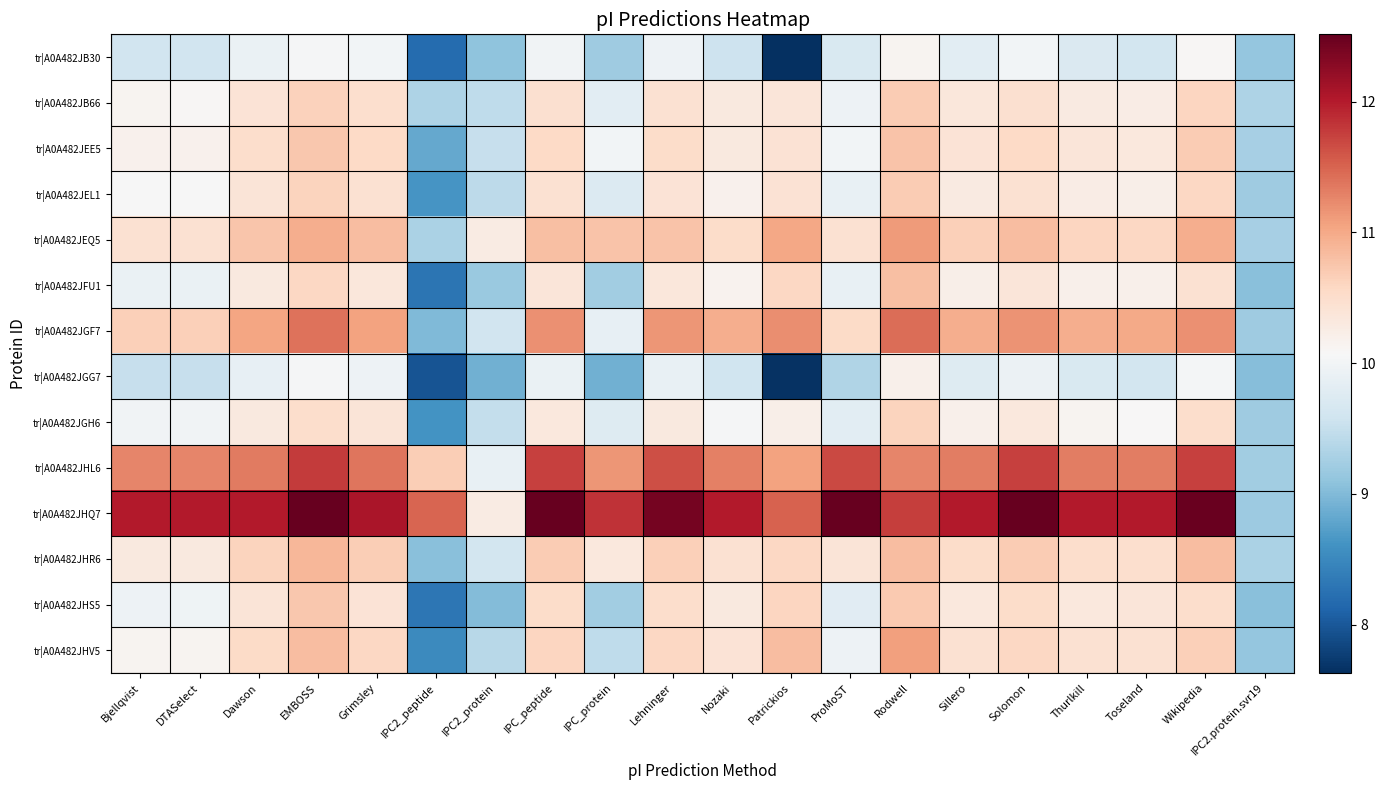

Reading left to right, what are all the values shown in this chart?

tr|A0A482JB30: Bjellqvist=9.6	DTASelect=9.6	Dawson=9.9	EMBOSS=10.0	Grimsley=10.0	IPC2_peptide=8.2	IPC2_protein=9.1	IPC_peptide=10.0	IPC_protein=9.2	Lehninger=10.0	Nozaki=9.6	Patrickios=7.6	ProMoST=9.7	Rodwell=10.1	Sillero=9.8	Solomon=10.0	Thurlkill=9.7	Toseland=9.6	Wikipedia=10.1	IPC2.protein.svr19=9.1
tr|A0A482JB66: Bjellqvist=10.1	DTASelect=10.1	Dawson=10.4	EMBOSS=10.6	Grimsley=10.5	IPC2_peptide=9.3	IPC2_protein=9.5	IPC_peptide=10.5	IPC_protein=9.8	Lehninger=10.4	Nozaki=10.3	Patrickios=10.4	ProMoST=9.9	Rodwell=10.7	Sillero=10.3	Solomon=10.5	Thurlkill=10.3	Toseland=10.2	Wikipedia=10.6	IPC2.protein.svr19=9.3
tr|A0A482JEE5: Bjellqvist=10.2	DTASelect=10.2	Dawson=10.5	EMBOSS=10.7	Grimsley=10.6	IPC2_peptide=8.8	IPC2_protein=9.5	IPC_peptide=10.6	IPC_protein=10.0	Lehninger=10.5	Nozaki=10.3	Patrickios=10.4	ProMoST=10.0	Rodwell=10.8	Sillero=10.4	Solomon=10.6	Thurlkill=10.4	Toseland=10.3	Wikipedia=10.7	IPC2.protein.svr19=9.3
tr|A0A482JEL1: Bjellqvist=10.1	DTASelect=10.1	Dawson=10.4	EMBOSS=10.6	Grimsley=10.5	IPC2_peptide=8.6	IPC2_protein=9.4	IPC_peptide=10.4	IPC_protein=9.7	Lehninger=10.4	Nozaki=10.2	Patrickios=10.4	ProMoST=9.9	Rodwell=10.7	Sillero=10.3	Solomon=10.4	Thurlkill=10.2	Toseland=10.2	Wikipedia=10.6	IPC2.protein.svr19=9.2
tr|A0A482JEQ5: Bjellqvist=10.5	DTASelect=10.5	Dawson=10.7	EMBOSS=11.0	Grimsley=10.8	IPC2_peptide=9.3	IPC2_protein=10.3	IPC_peptide=10.8	IPC_protein=10.8	Lehninger=10.8	Nozaki=10.5	Patrickios=11.0	ProMoST=10.5	Rodwell=11.1	Sillero=10.7	Solomon=10.8	Thurlkill=10.6	Toseland=10.6	Wikipedia=10.9	IPC2.protein.svr19=9.3
tr|A0A482JFU1: Bjellqvist=9.9	DTASelect=9.9	Dawson=10.3	EMBOSS=10.6	Grimsley=10.3	IPC2_peptide=8.3	IPC2_protein=9.2	IPC_peptide=10.4	IPC_protein=9.2	Lehninger=10.3	Nozaki=10.2	Patrickios=10.6	ProMoST=9.9	Rodwell=10.8	Sillero=10.2	Solomon=10.4	Thurlkill=10.2	Toseland=10.2	Wikipedia=10.4	IPC2.protein.svr19=9.1
tr|A0A482JGF7: Bjellqvist=10.7	DTASelect=10.7	Dawson=11.0	EMBOSS=11.4	Grimsley=11.1	IPC2_peptide=9.0	IPC2_protein=9.6	IPC_peptide=11.2	IPC_protein=9.9	Lehninger=11.2	Nozaki=11.0	Patrickios=11.2	ProMoST=10.5	Rodwell=11.4	Sillero=11.0	Solomon=11.2	Thurlkill=11.0	Toseland=11.0	Wikipedia=11.2	IPC2.protein.svr19=9.2
tr|A0A482JGG7: Bjellqvist=9.5	DTASelect=9.5	Dawson=9.9	EMBOSS=10.0	Grimsley=9.9	IPC2_peptide=8.0	IPC2_protein=8.9	IPC_peptide=9.9	IPC_protein=8.9	Lehninger=9.9	Nozaki=9.6	Patrickios=7.7	ProMoST=9.3	Rodwell=10.2	Sillero=9.8	Solomon=9.9	Thurlkill=9.7	Toseland=9.6	Wikipedia=10.0	IPC2.protein.svr19=9.0
tr|A0A482JGH6: Bjellqvist=10.0	DTASelect=10.0	Dawson=10.3	EMBOSS=10.5	Grimsley=10.4	IPC2_peptide=8.6	IPC2_protein=9.5	IPC_peptide=10.3	IPC_protein=9.8	Lehninger=10.3	Nozaki=10.0	Patrickios=10.2	ProMoST=9.8	Rodwell=10.6	Sillero=10.2	Solomon=10.3	Thurlkill=10.1	Toseland=10.1	Wikipedia=10.5	IPC2.protein.svr19=9.2
tr|A0A482JHL6: Bjellqvist=11.3	DTASelect=11.3	Dawson=11.3	EMBOSS=11.8	Grimsley=11.4	IPC2_peptide=10.7	IPC2_protein=9.9	IPC_peptide=11.7	IPC_protein=11.2	Lehninger=11.7	Nozaki=11.3	Patrickios=11.1	ProMoST=11.7	Rodwell=11.3	Sillero=11.3	Solomon=11.7	Thurlkill=11.3	Toseland=11.3	Wikipedia=11.7	IPC2.protein.svr19=9.2
tr|A0A482JHQ7: Bjellqvist=12.0	DTASelect=12.0	Dawson=12.0	EMBOSS=12.5	Grimsley=12.1	IPC2_peptide=11.5	IPC2_protein=10.3	IPC_peptide=12.5	IPC_protein=11.8	Lehninger=12.4	Nozaki=12.0	Patrickios=11.5	ProMoST=12.5	Rodwell=11.8	Sillero=12.0	Solomon=12.5	Thurlkill=12.0	Toseland=12.0	Wikipedia=12.5	IPC2.protein.svr19=9.2
tr|A0A482JHR6: Bjellqvist=10.3	DTASelect=10.3	Dawson=10.6	EMBOSS=10.9	Grimsley=10.7	IPC2_peptide=9.0	IPC2_protein=9.6	IPC_peptide=10.7	IPC_protein=10.3	Lehninger=10.7	Nozaki=10.4	Patrickios=10.6	ProMoST=10.4	Rodwell=10.8	Sillero=10.5	Solomon=10.7	Thurlkill=10.5	Toseland=10.5	Wikipedia=10.8	IPC2.protein.svr19=9.3
tr|A0A482JHS5: Bjellqvist=10.0	DTASelect=10.0	Dawson=10.4	EMBOSS=10.7	Grimsley=10.4	IPC2_peptide=8.3	IPC2_protein=9.0	IPC_peptide=10.5	IPC_protein=9.2	Lehninger=10.5	Nozaki=10.3	Patrickios=10.6	ProMoST=9.8	Rodwell=10.7	Sillero=10.3	Solomon=10.5	Thurlkill=10.3	Toseland=10.4	Wikipedia=10.5	IPC2.protein.svr19=9.0
tr|A0A482JHV5: Bjellqvist=10.1	DTASelect=10.1	Dawson=10.5	EMBOSS=10.8	Grimsley=10.6	IPC2_peptide=8.5	IPC2_protein=9.4	IPC_peptide=10.6	IPC_protein=9.5	Lehninger=10.6	Nozaki=10.4	Patrickios=10.8	ProMoST=10.0	Rodwell=11.1	Sillero=10.5	Solomon=10.6	Thurlkill=10.4	Toseland=10.5	Wikipedia=10.7	IPC2.protein.svr19=9.1